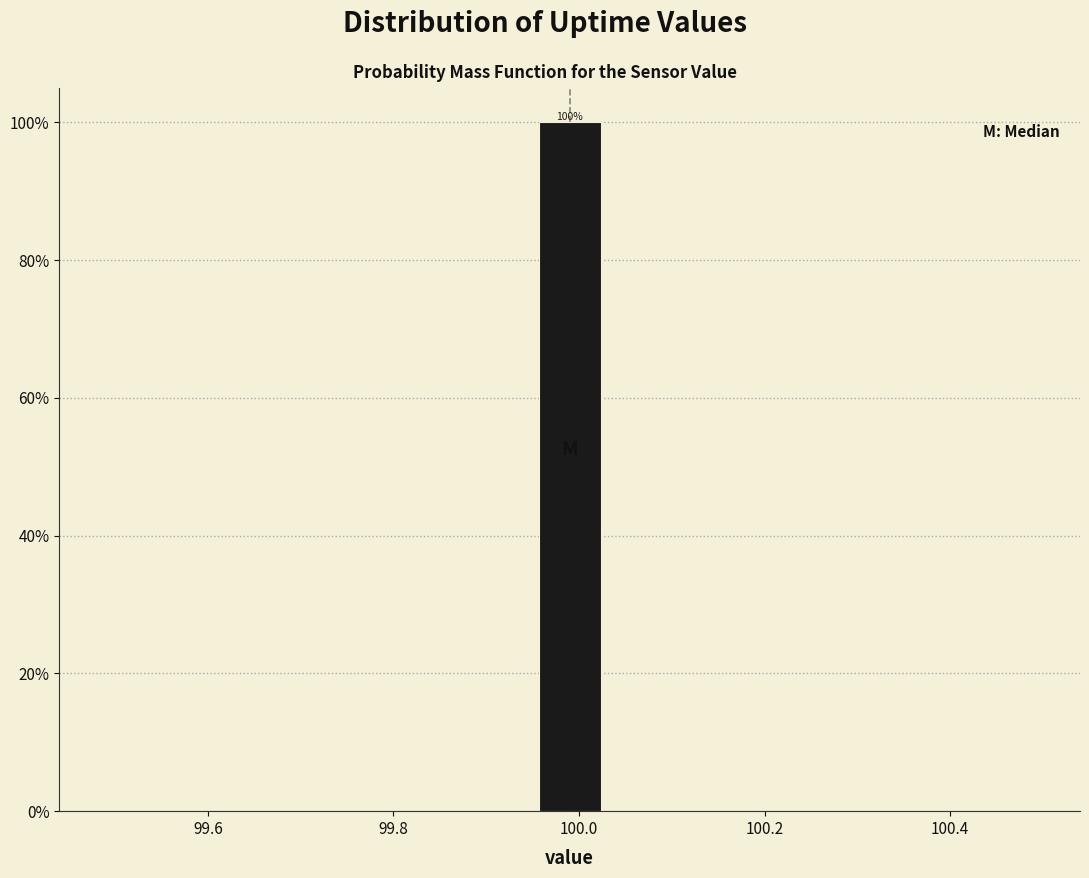

Read against the x-axis, roughly where is the centre of the tallest bar?

100.00